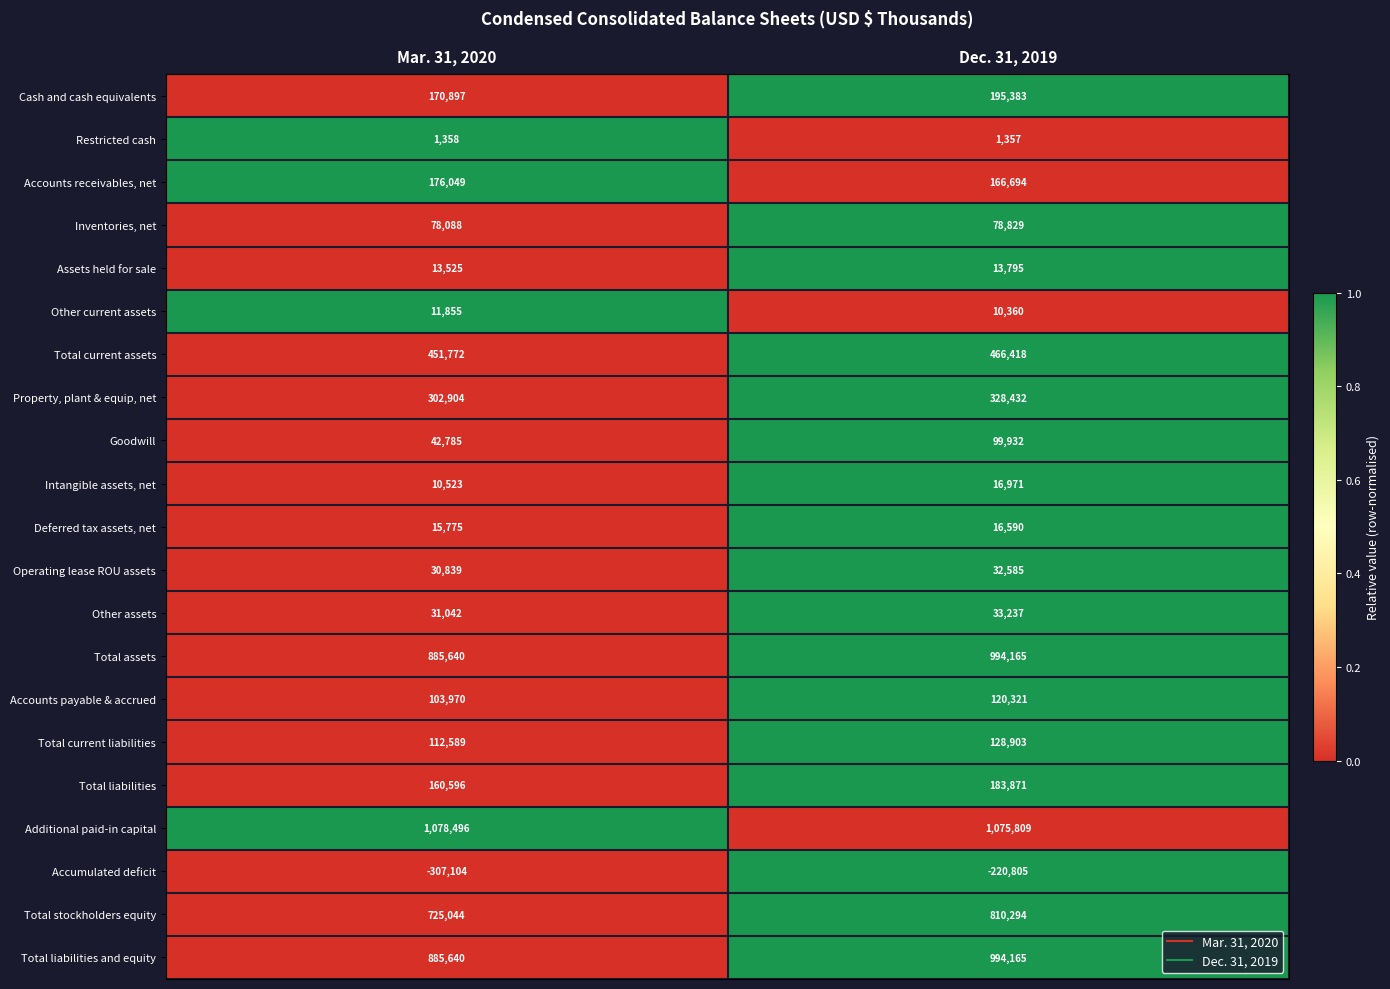

What is the greatest value displayed?

1078496